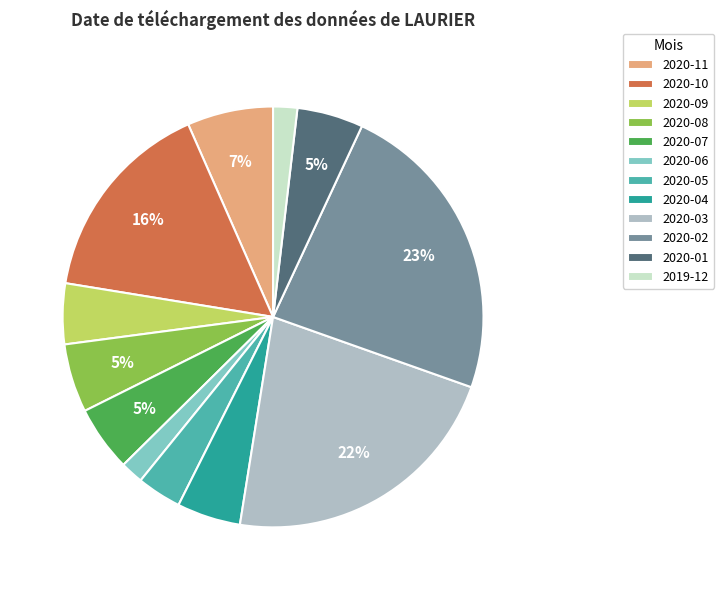

Between 2020-09 and 2020-11, which is larger?

2020-11